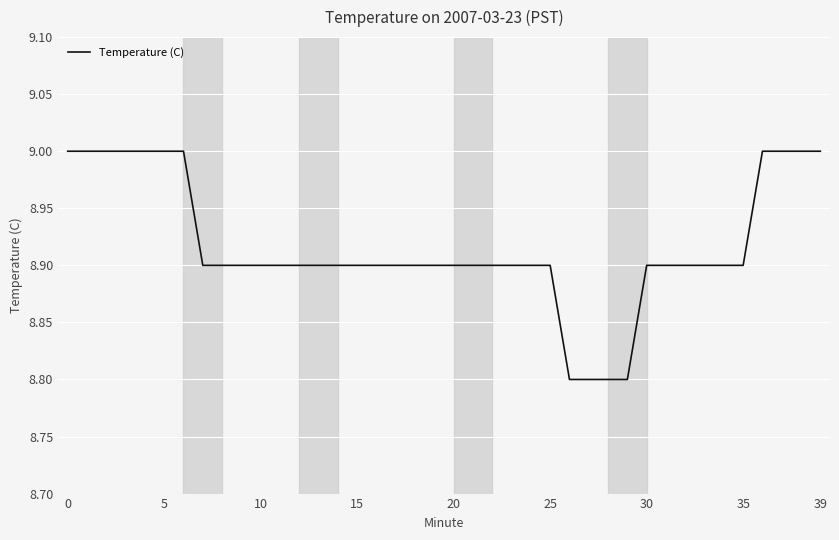

Reading left to right, list all the values displayed in this chart.

9.0	9.0	9.0	9.0	9.0	9.0	9.0	8.9	8.9	8.9	8.9	8.9	8.9	8.9	8.9	8.9	8.9	8.9	8.9	8.9	8.9	8.9	8.9	8.9	8.9	8.9	8.8	8.8	8.8	8.8	8.9	8.9	8.9	8.9	8.9	8.9	9.0	9.0	9.0	9.0